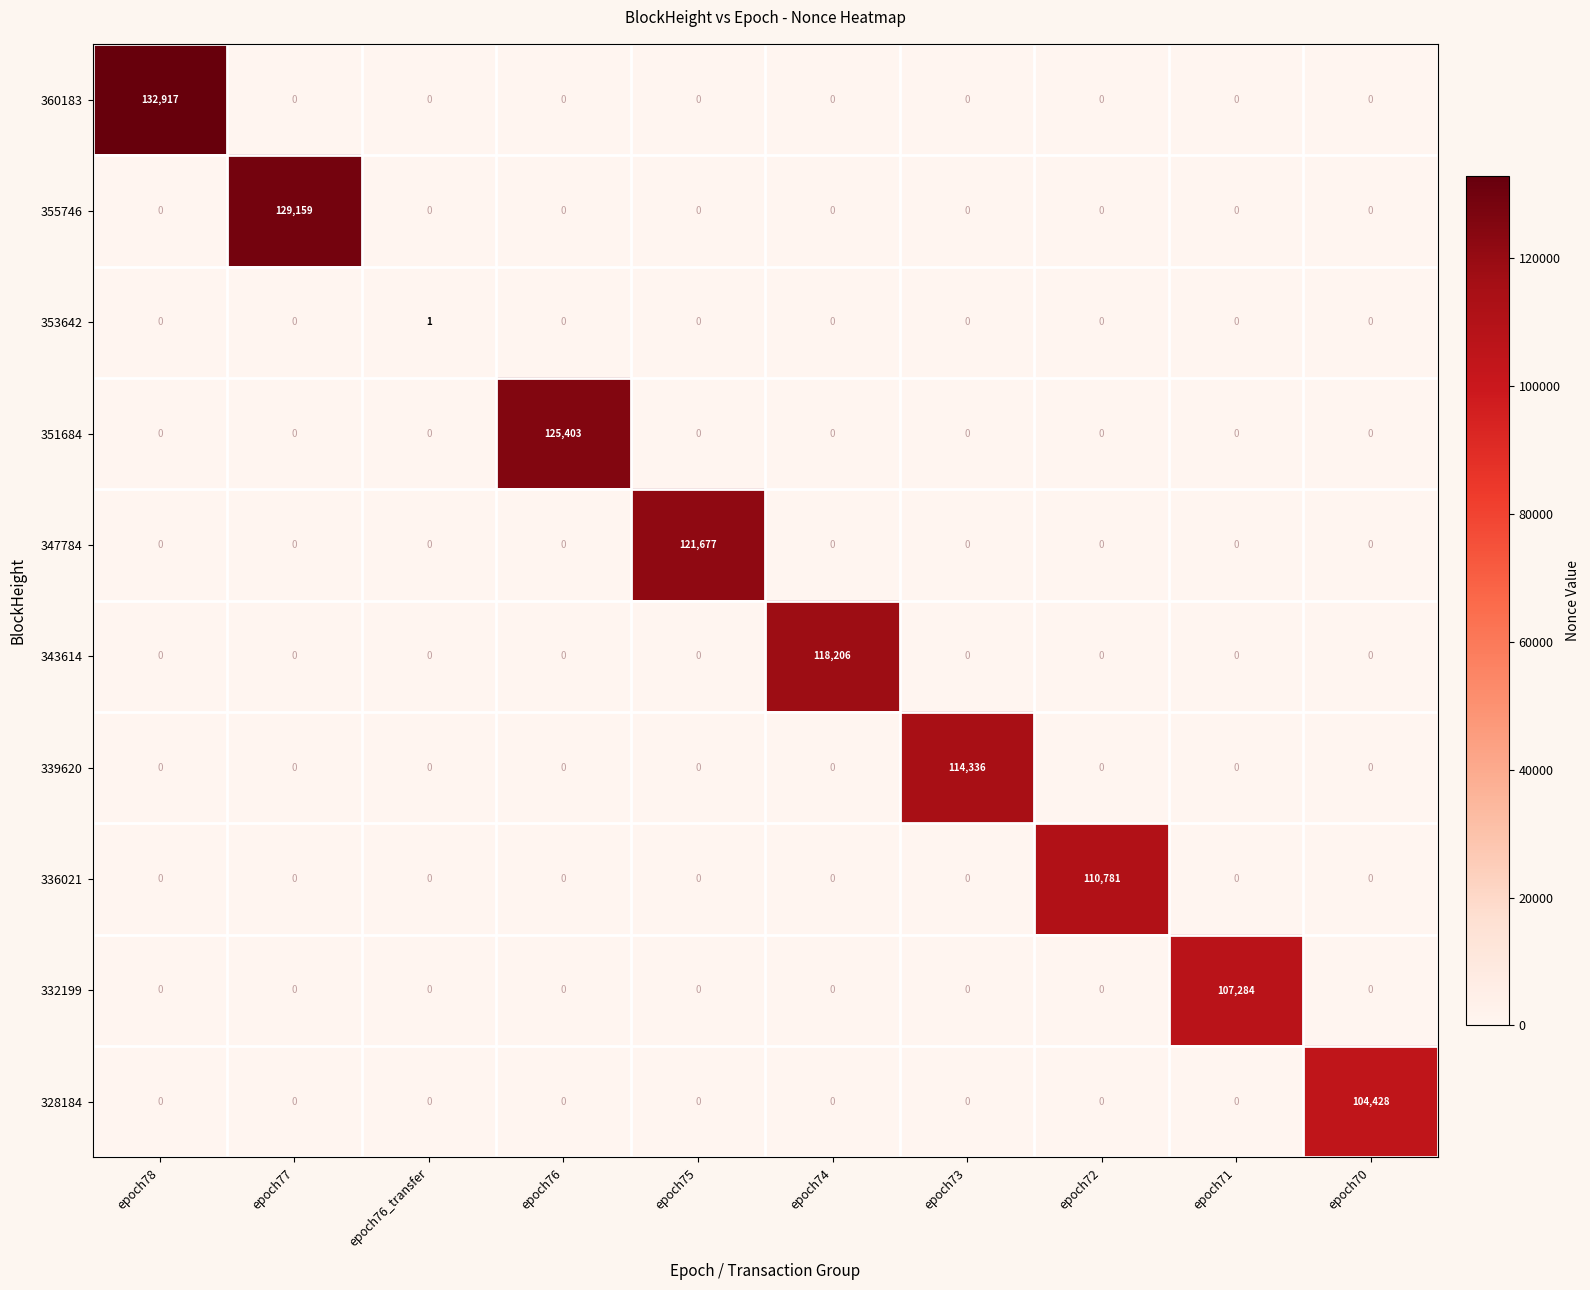

Which series has the largest range (max minus min)?

360183